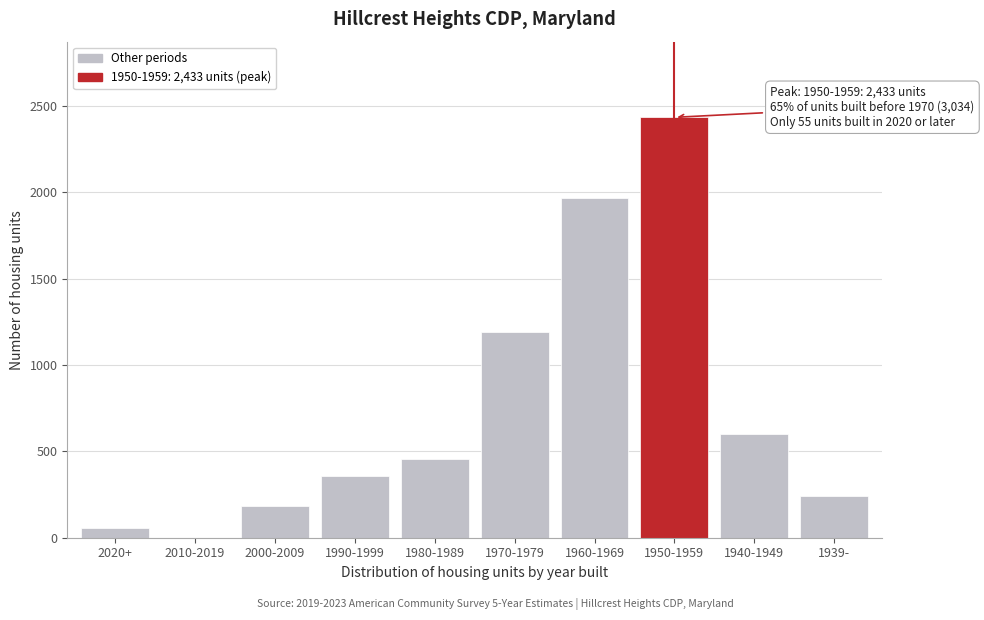

Reading left to right, transcribe all the data shown in this chart.

2020+=55	2010-2019=0	2000-2009=183	1990-1999=358	1980-1989=453	1970-1979=1192	1960-1969=1969	1950-1959=2433	1940-1949=602	1939-=239